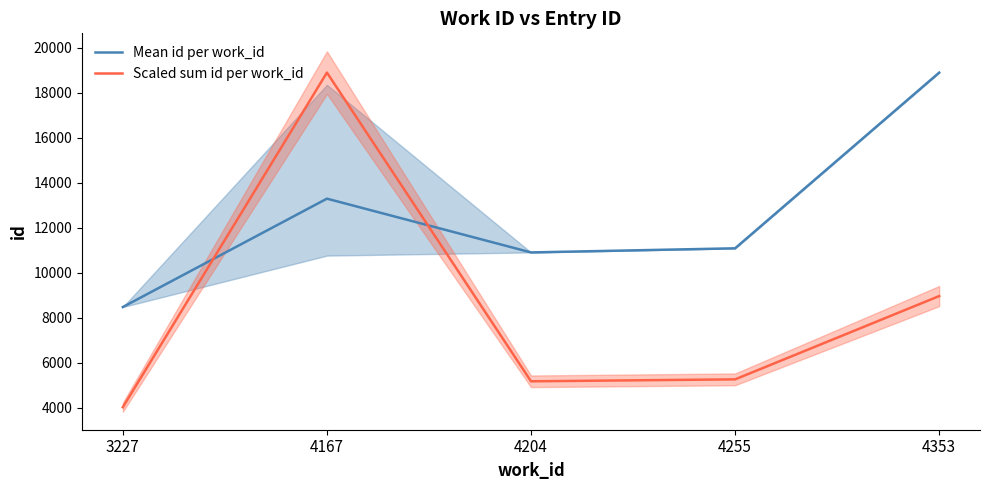

At how many categories does at least one series exceed 5358?

5